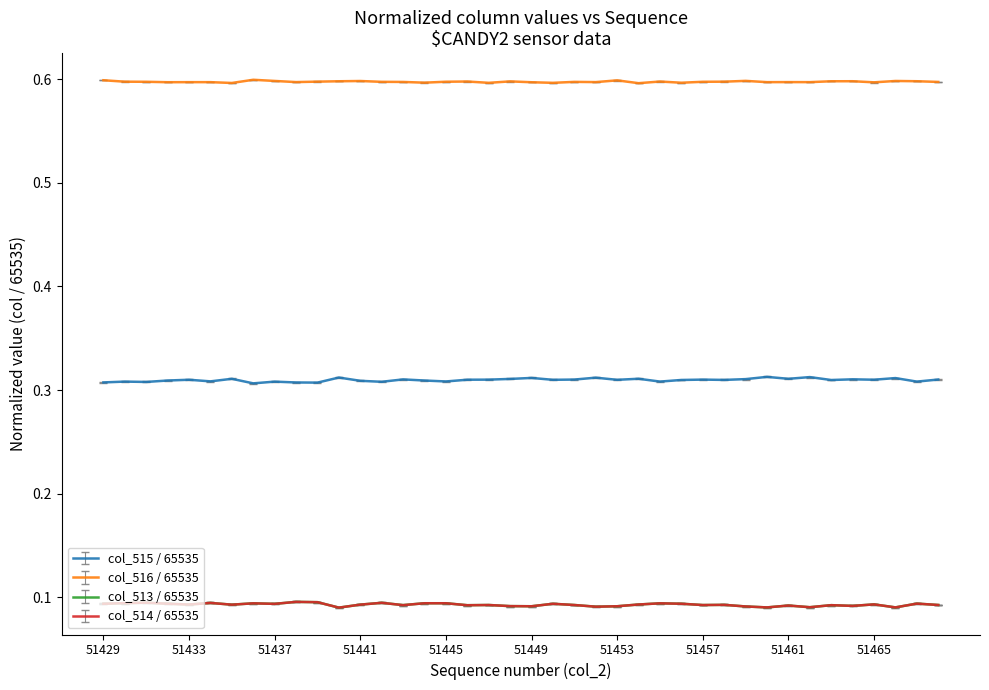

How many lines are shown in the chart?

4